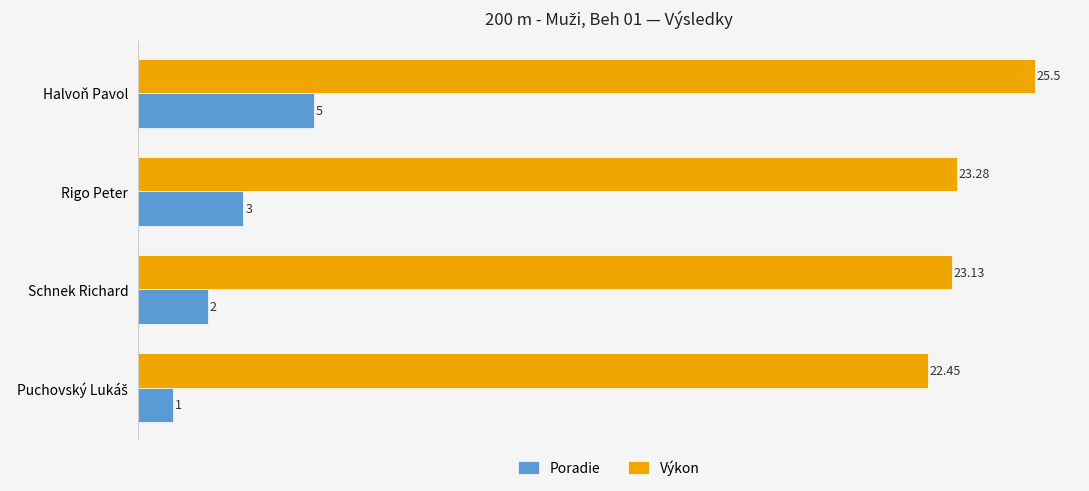

At which category does the chart reach its peak across all series?

Halvoň Pavol